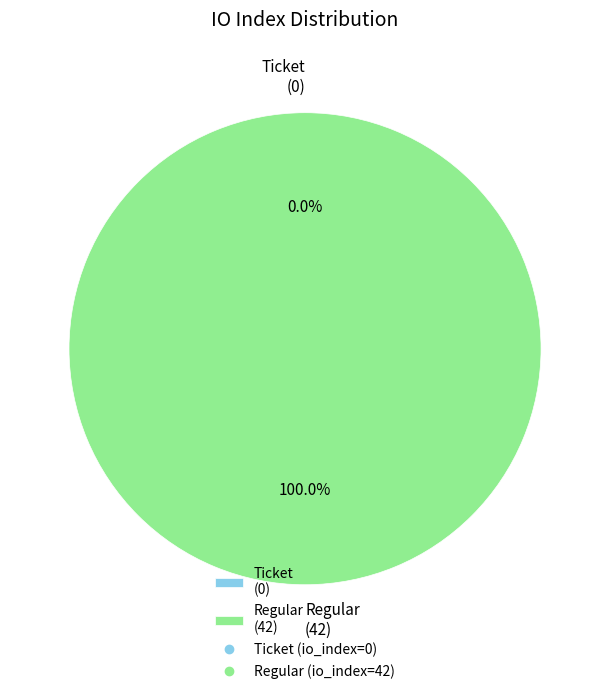

Count the number of slices in the pie.

2